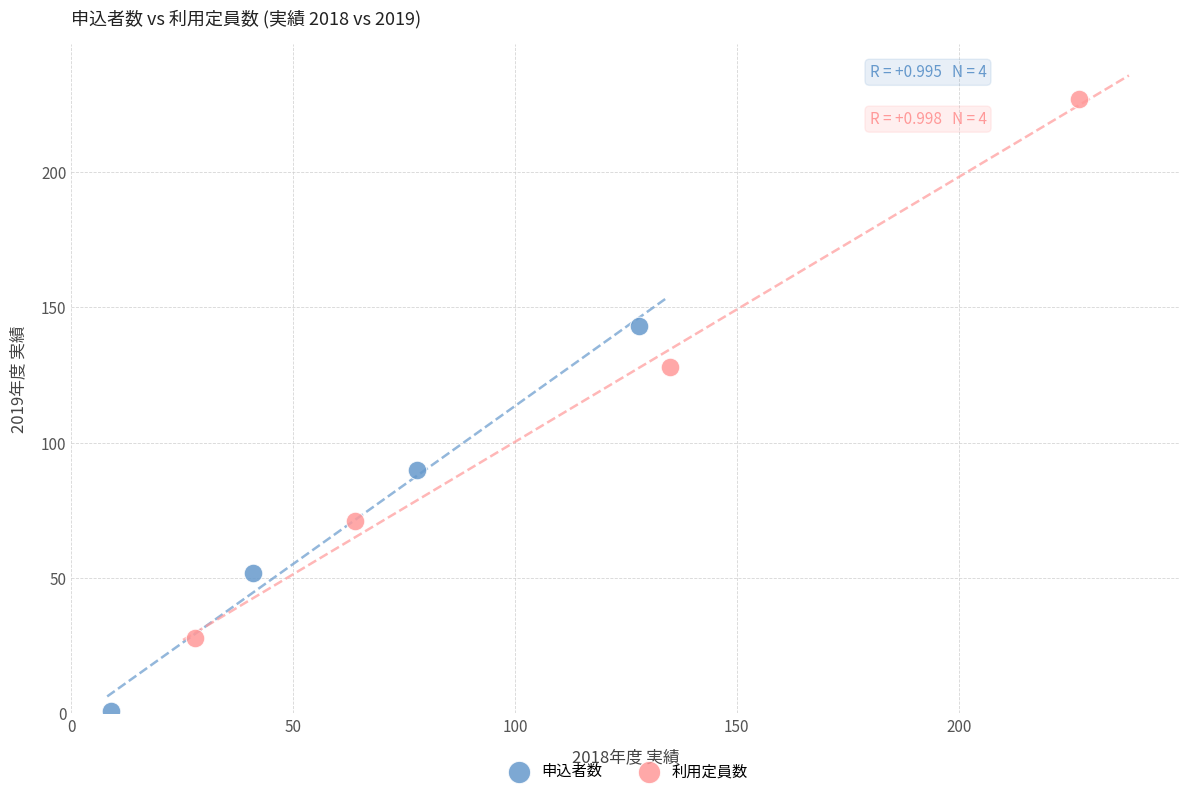

Which series has the largest Y range (max minus min)?

利用定員数